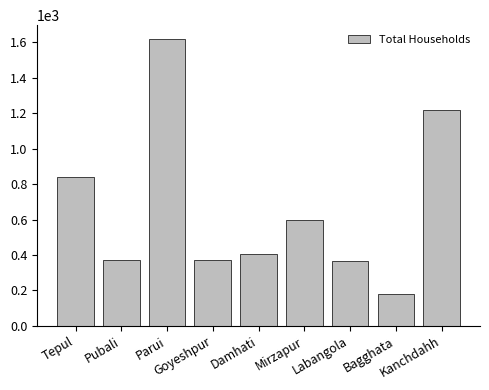

What is the change in value from Parui to Damhati?

-1212